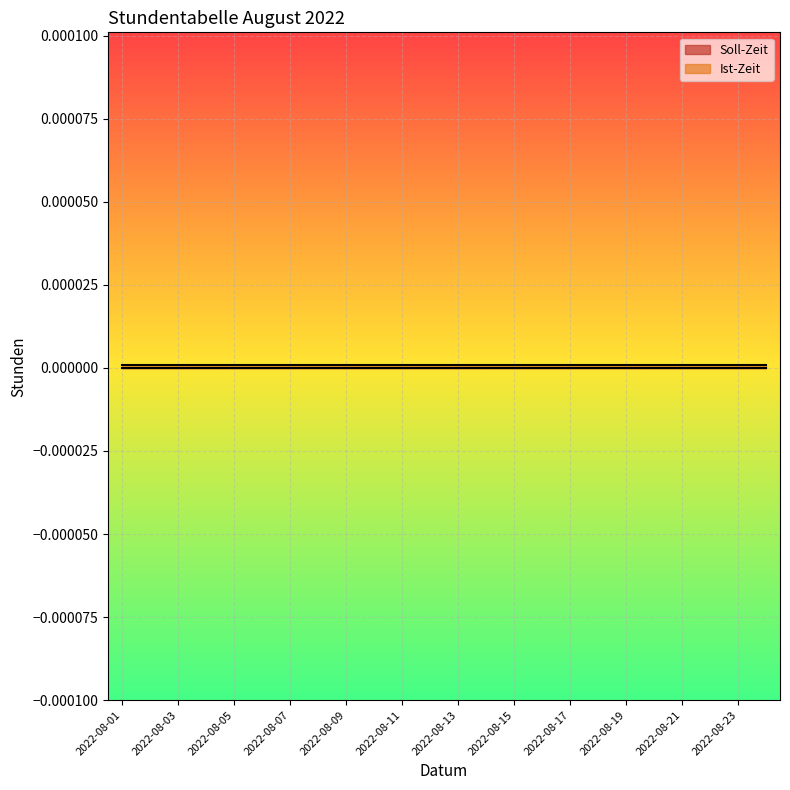

Rank the categories by Soll-Zeit value from highest to lowest.

2022-08-01, 2022-08-02, 2022-08-03, 2022-08-04, 2022-08-05, 2022-08-06, 2022-08-07, 2022-08-08, 2022-08-09, 2022-08-10, 2022-08-11, 2022-08-12, 2022-08-13, 2022-08-14, 2022-08-15, 2022-08-16, 2022-08-17, 2022-08-18, 2022-08-19, 2022-08-20, 2022-08-21, 2022-08-22, 2022-08-23, 2022-08-24